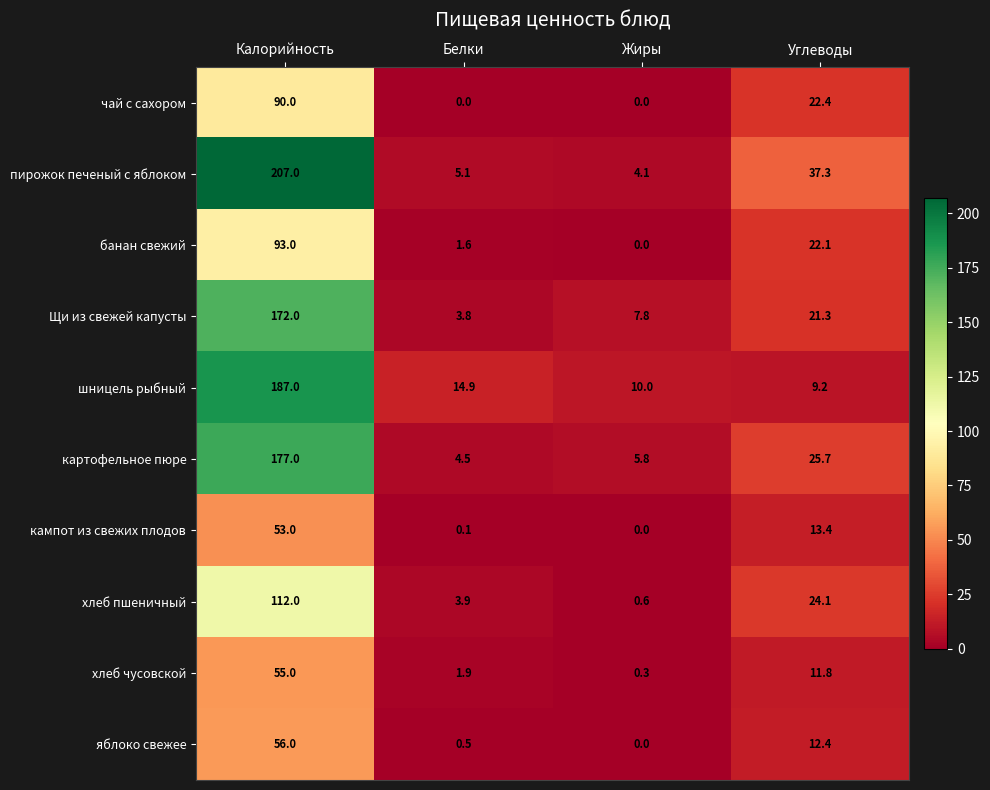

What is the sum of the хлеб чусовской values at Белки and Углеводы?

13.7